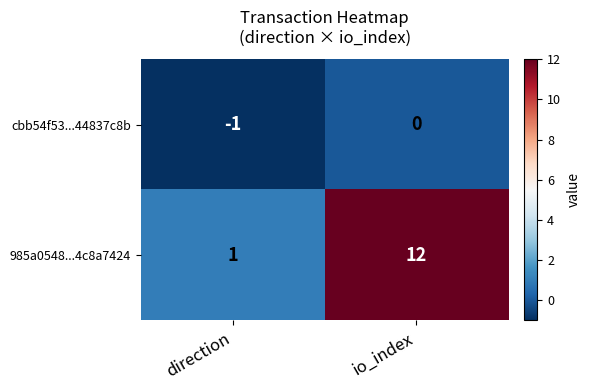

Which series has the largest total across all categories?

985a0548...4c8a7424